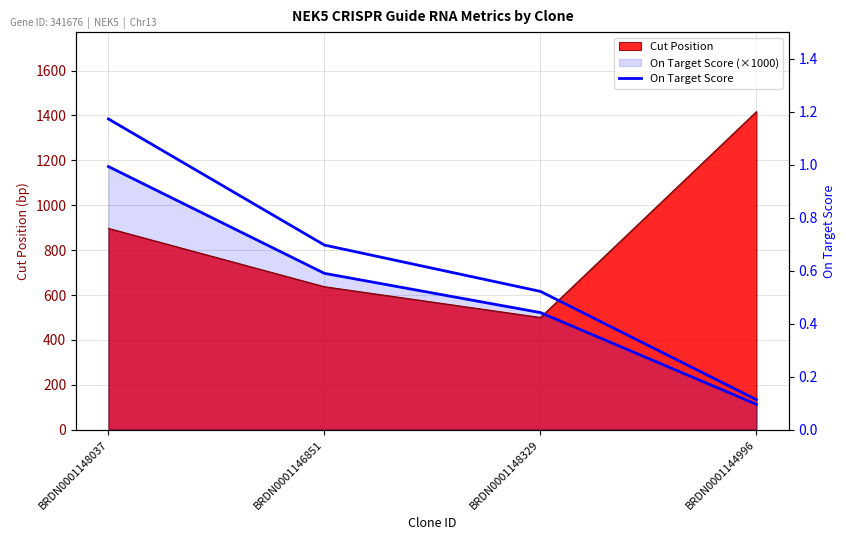

What is the label of the 4th point from the left?

BRDN0001144996